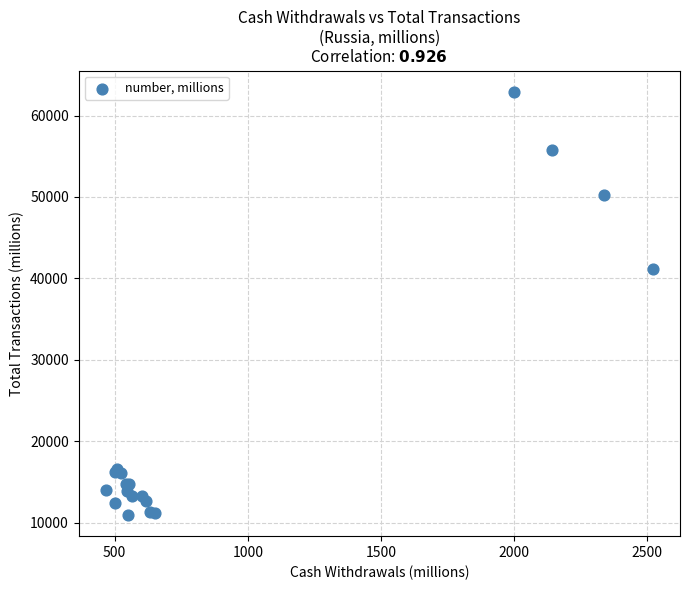

What Y value in the scatter plot is closest to 36933?

41190.0